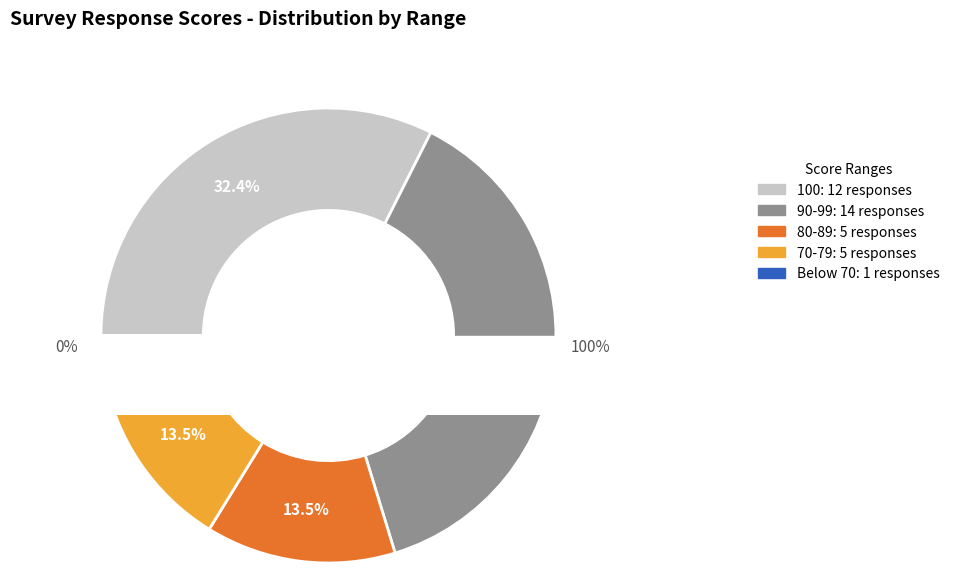

Do 78 and 99 together represent more than half of the pie?

No